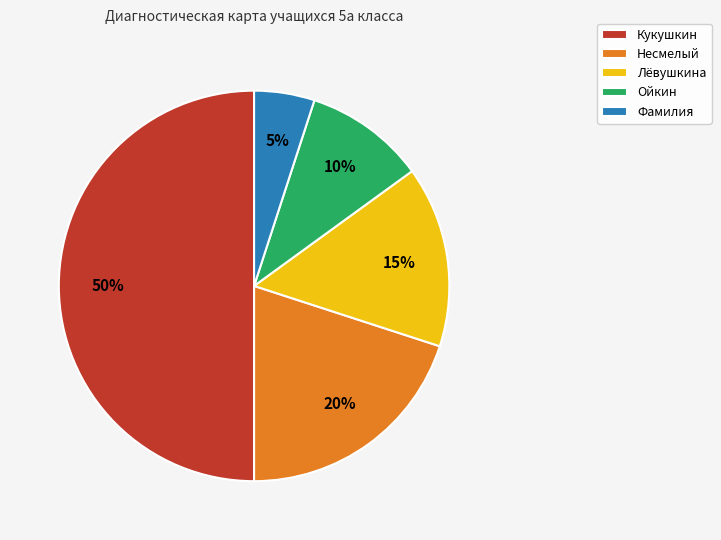

True or false: Фамилия accounts for 5% of the total.

True